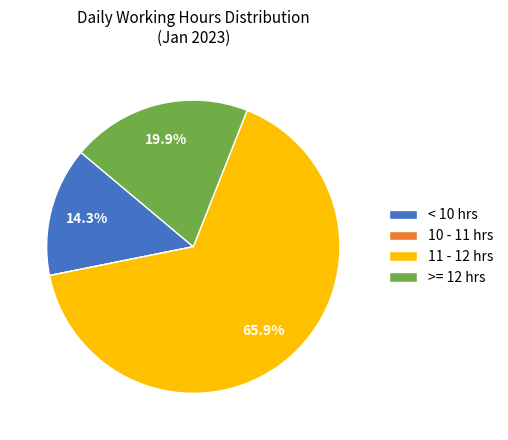

Which slice is the largest?

11 - 12 hrs